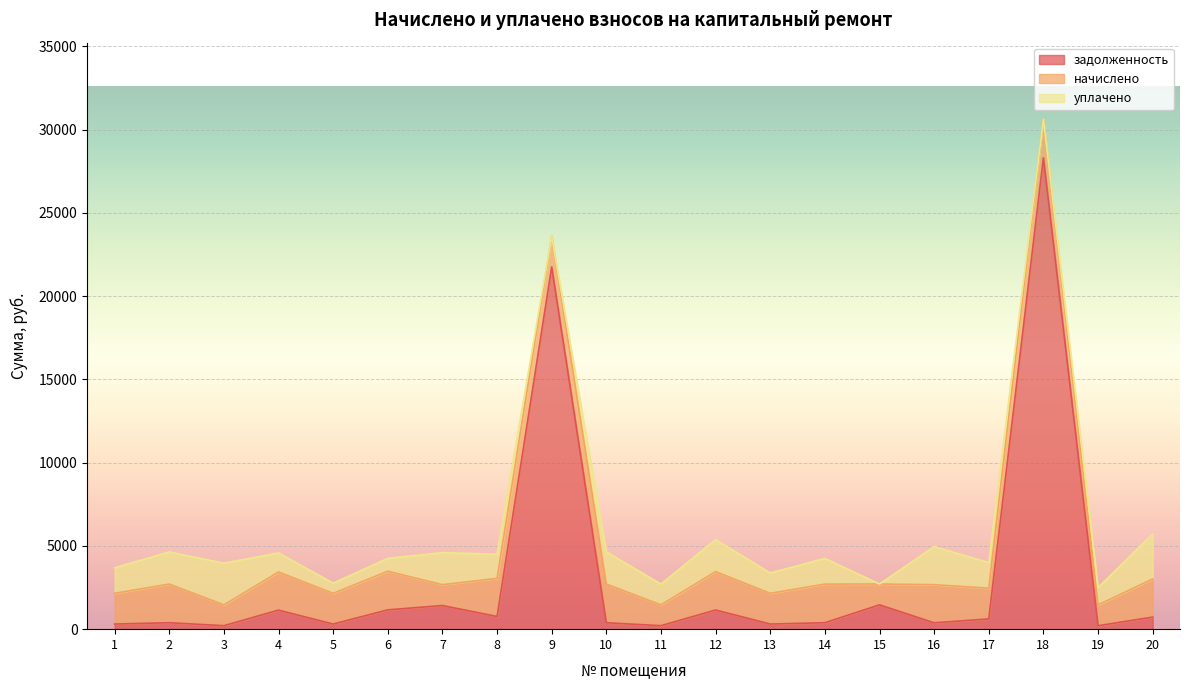

Which series has the widest spread of values?

задолженность